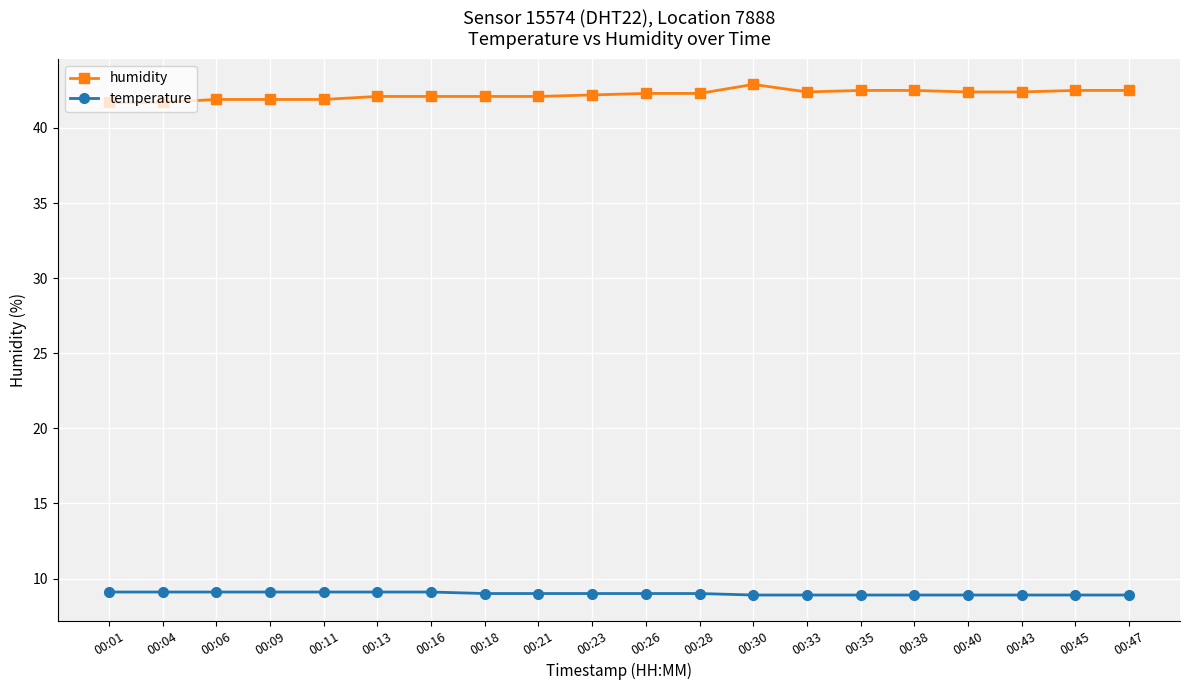

What is the value of the humidity point at the 13th from the left?

42.9